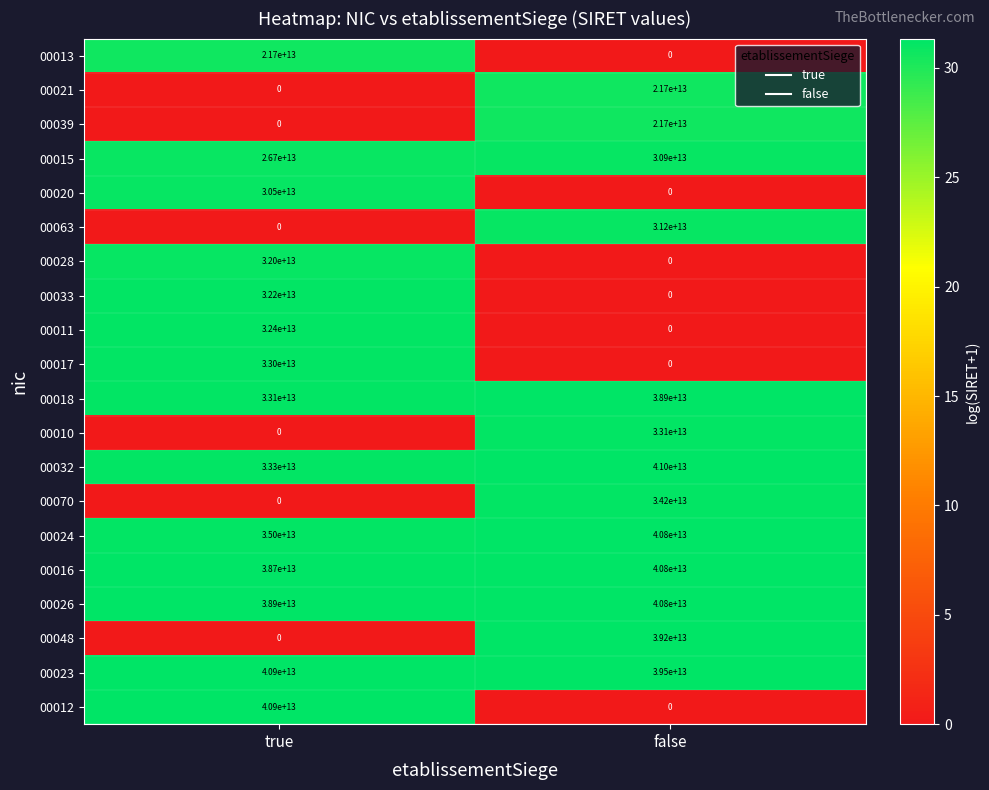

At which label is 00016 closest to 39750000000000?

true